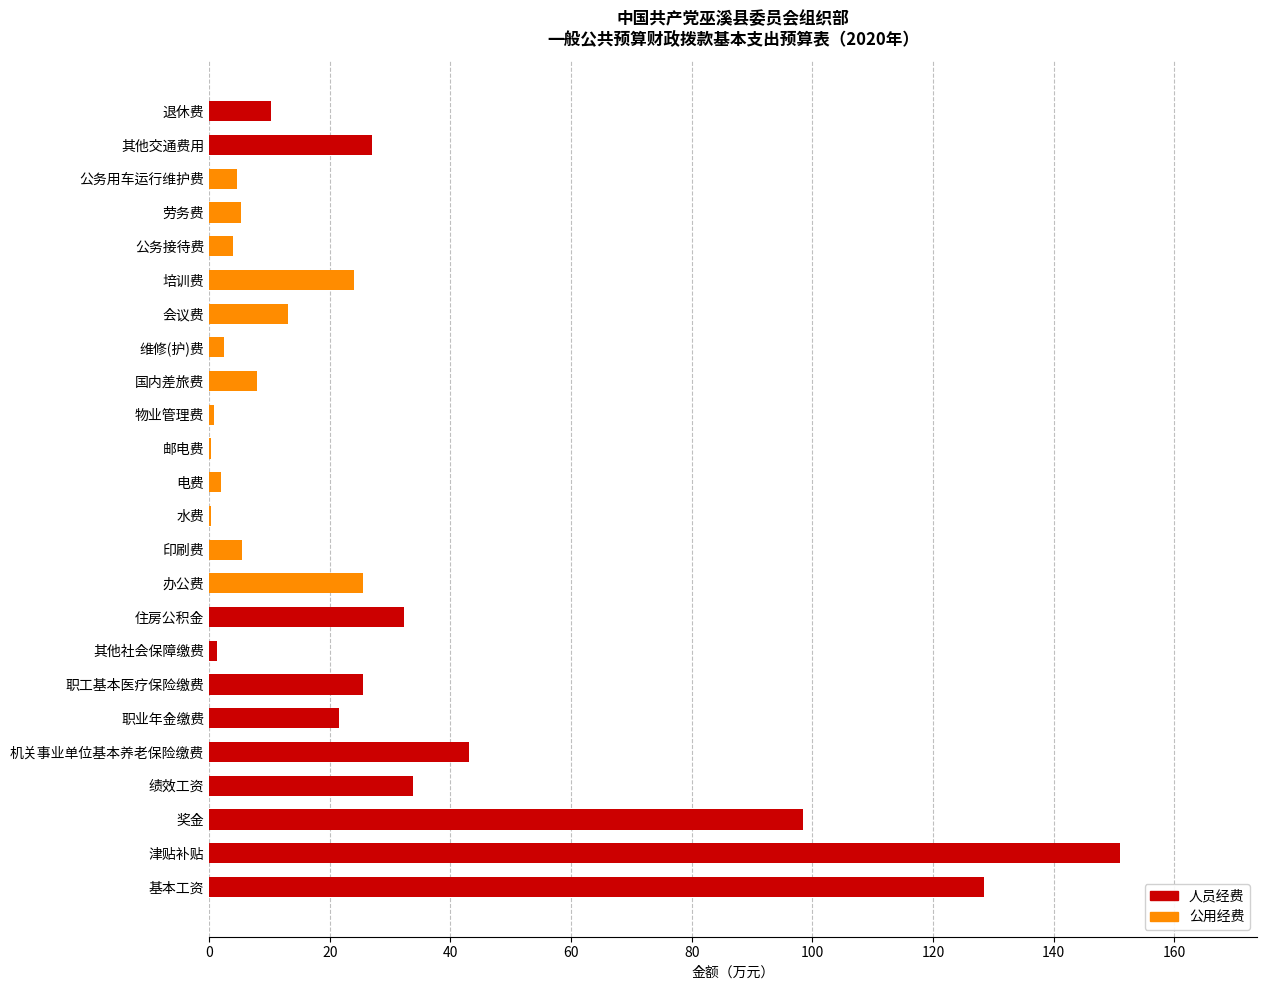

What is the total value across all series at 培训费?

24.0